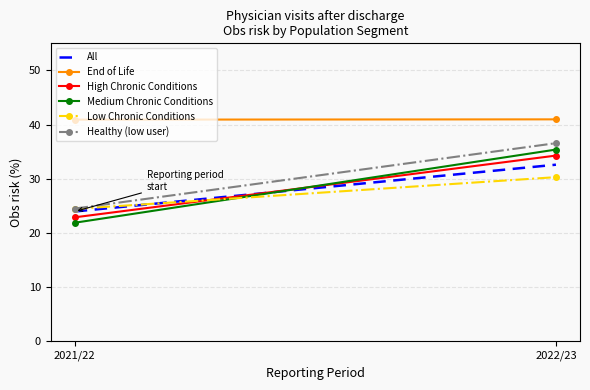

What is the minimum value for Medium Chronic Conditions?

21.9